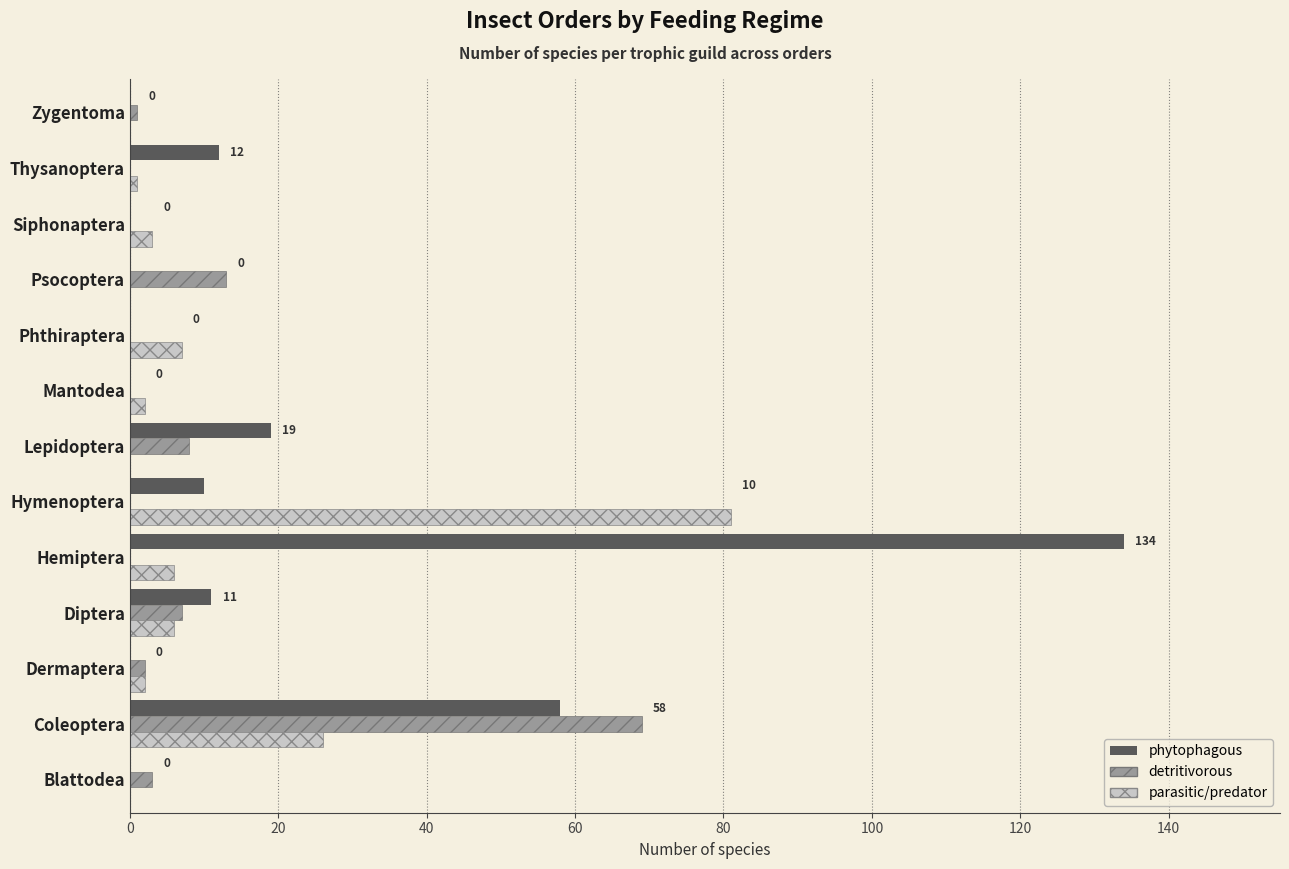

What is the highest value of the phytophagous series?

134